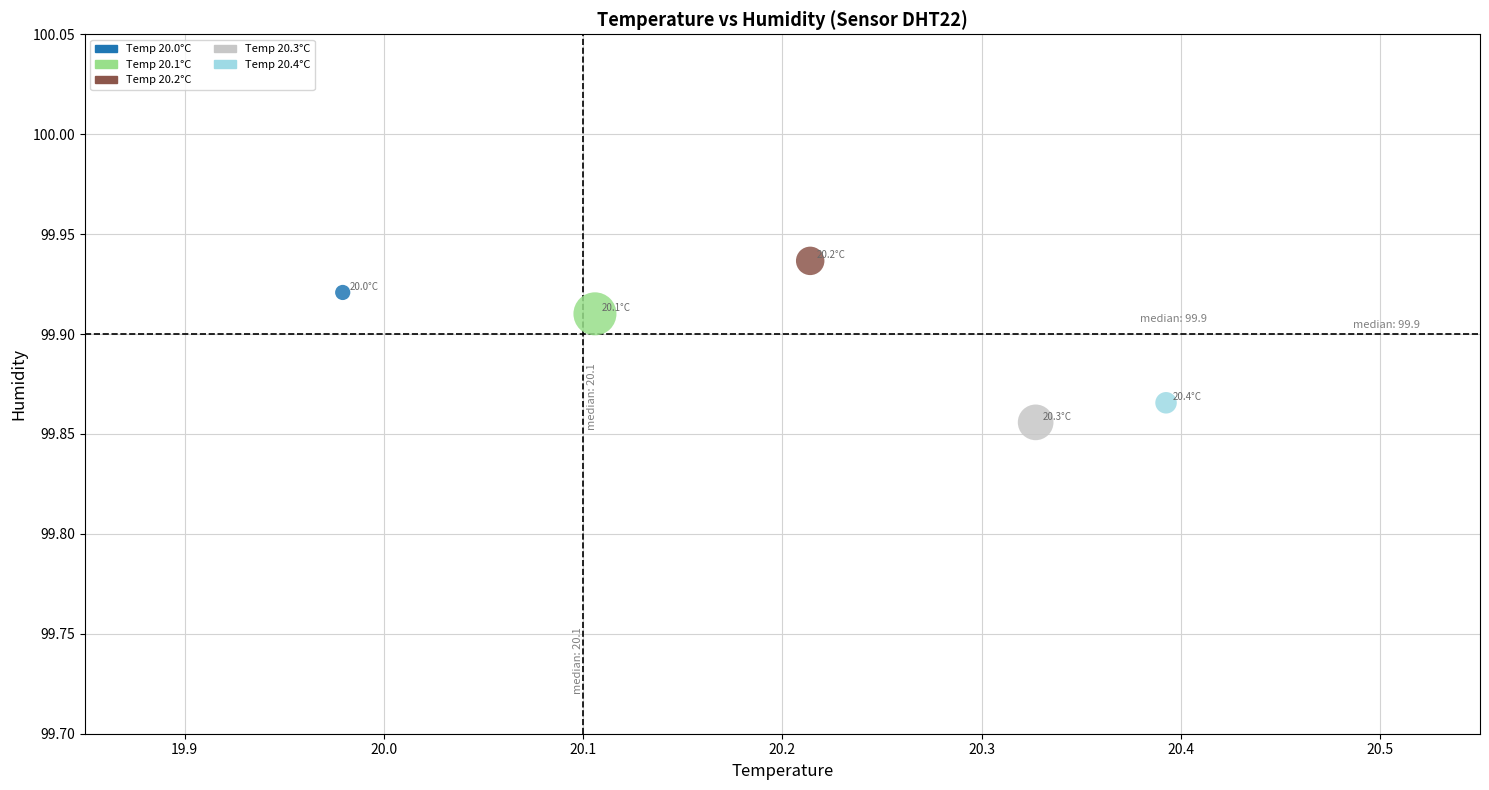

What is the range of X values (max minus min)?

0.4